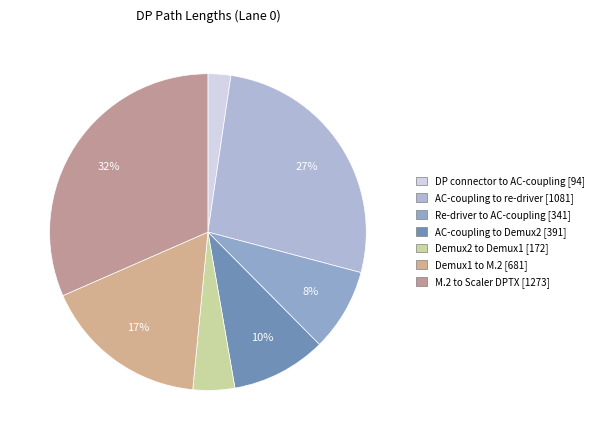

How many slices are in this pie chart?

7